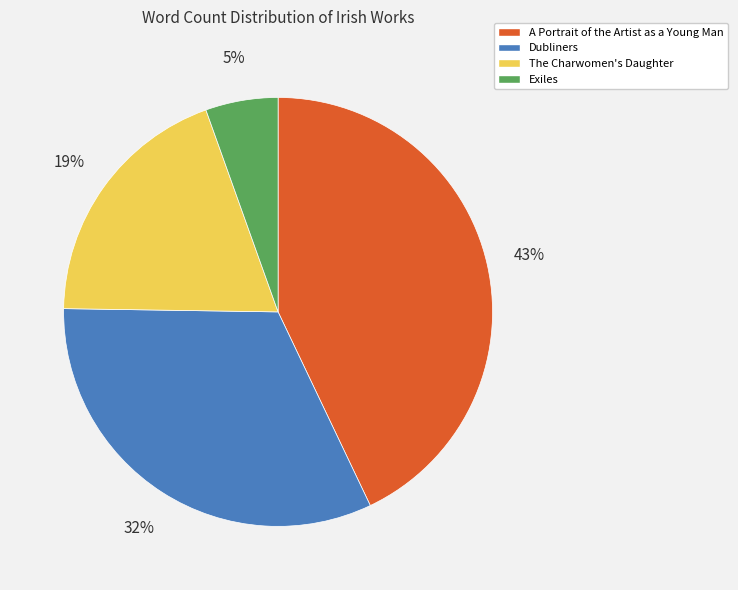

To the nearest percent, what is the average slice percentage?

25%